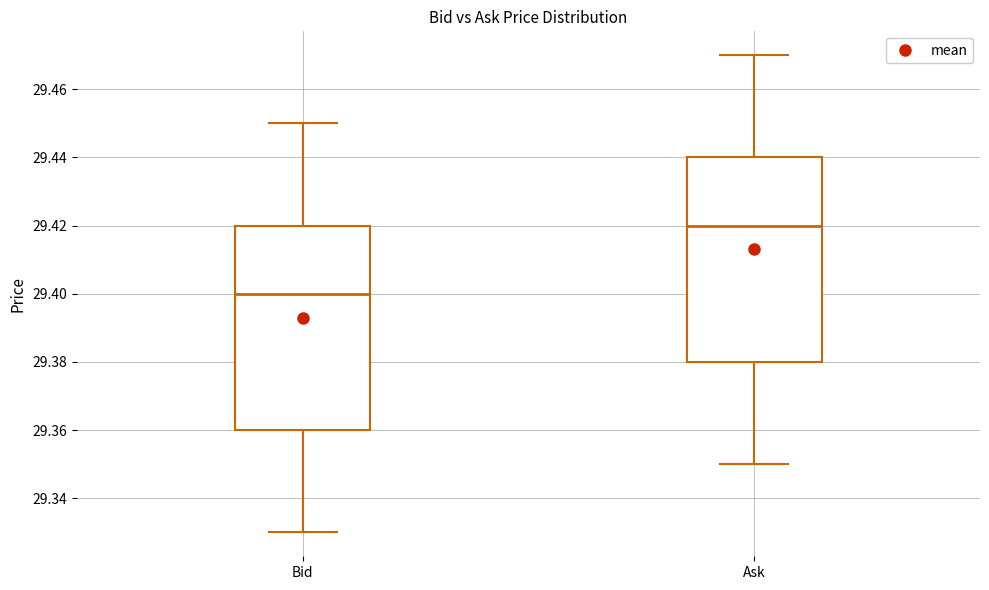

Reading left to right, read every box against the y-axis: the position of its median line, the range the box covers, and the ends of its whiskers. The values are not printed on the chart, so give them approximately, as read against the axis.

Bid: median 29.40, box 29.36 to 29.42, whiskers 29.33 to 29.45
Ask: median 29.42, box 29.38 to 29.44, whiskers 29.35 to 29.47